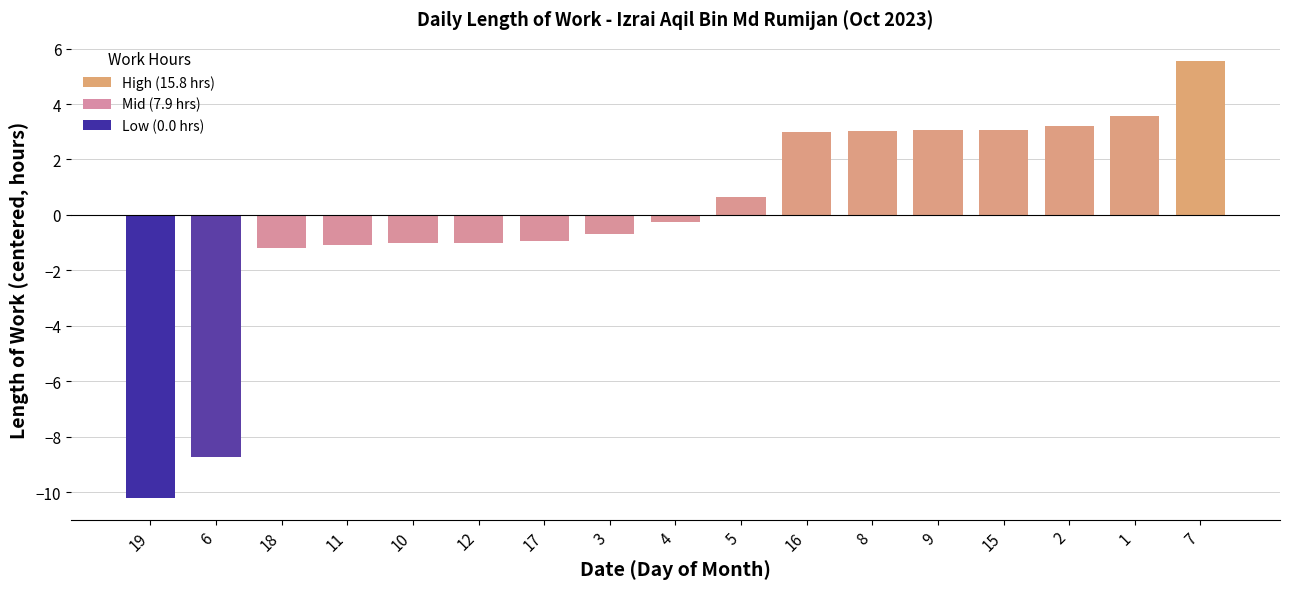

Are the bars grouped side by side (vs. stacked)?

No